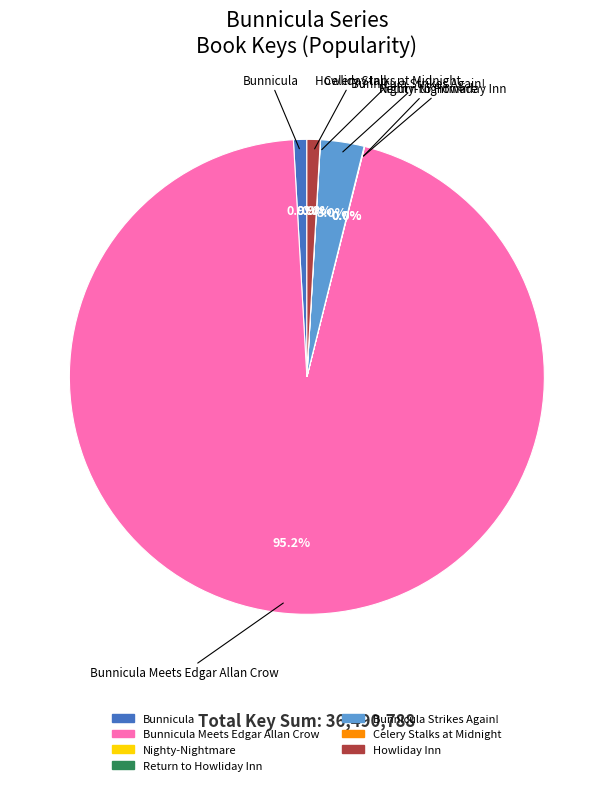

Is there a majority slice in this chart?

Yes